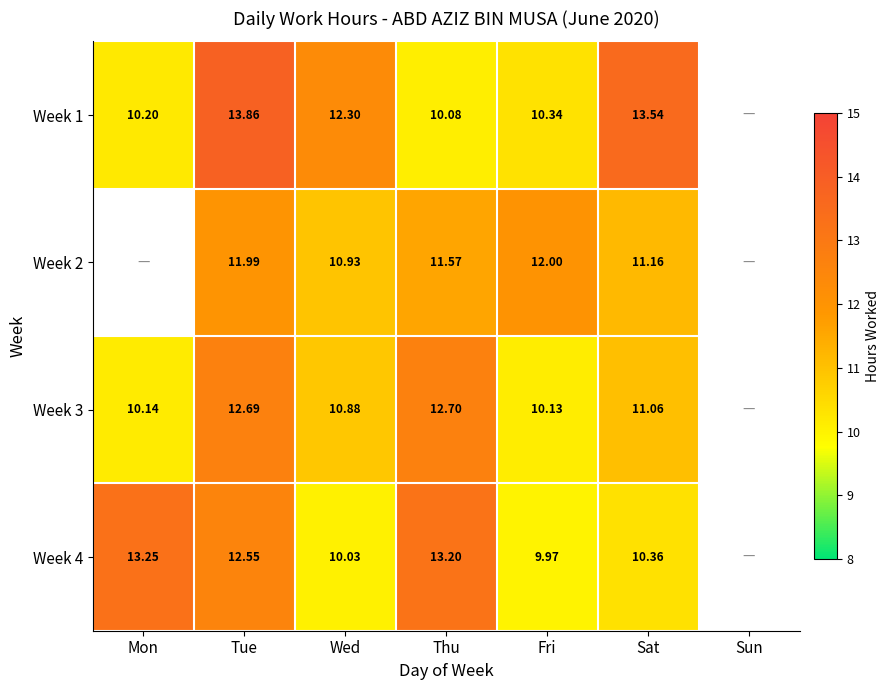

What is the greatest value displayed?

13.9